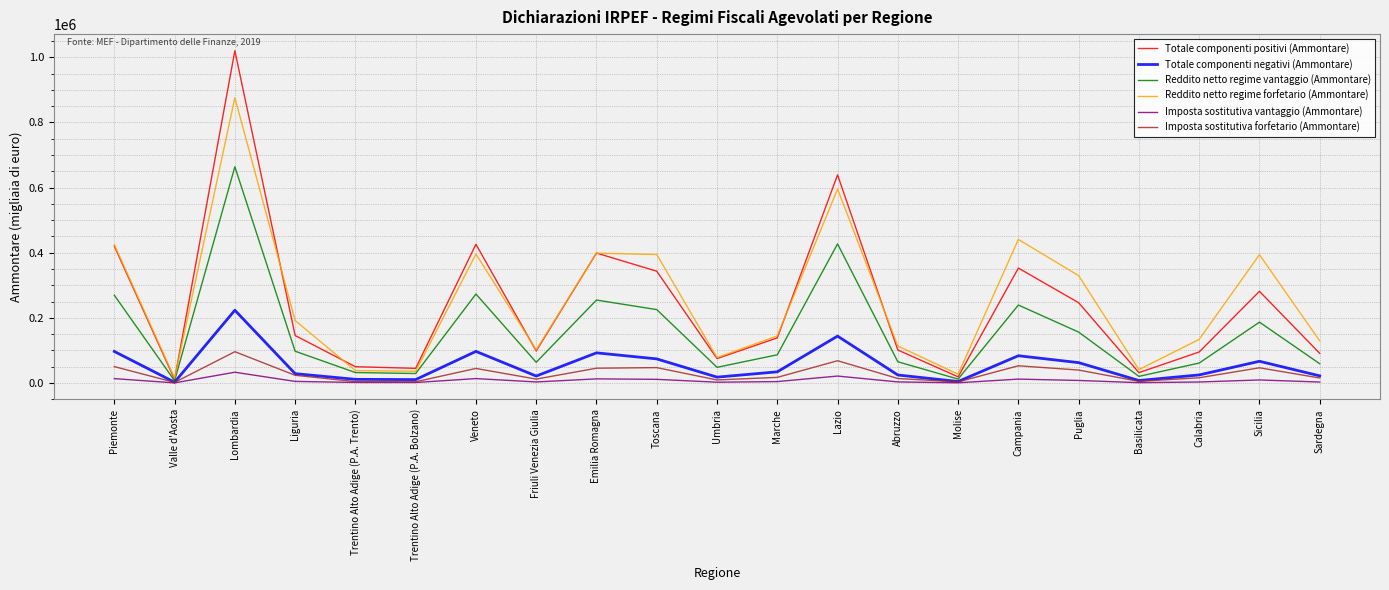

The value of Totale componenti positivi (Ammontare) at Campania is 352855. True or false?

True